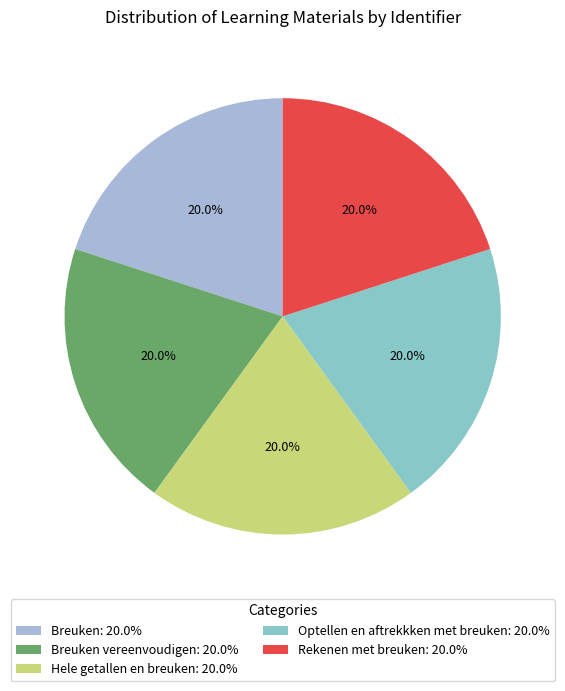

Which slice is the smallest?

Breuken